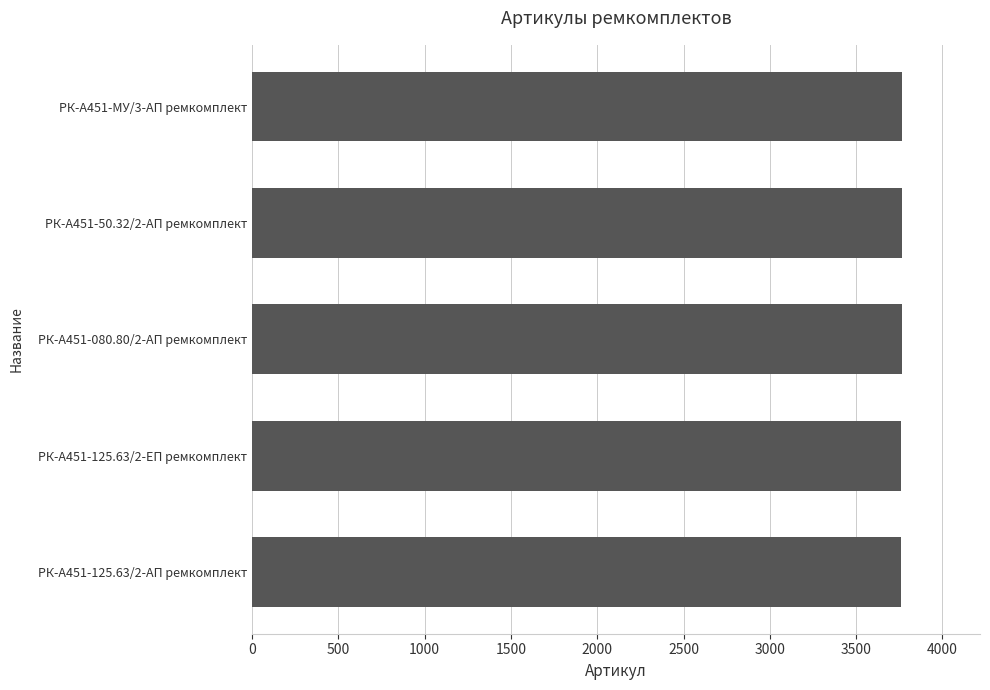

What is the ratio of the value at РК-А451-125.63/2-АП ремкомплект to the value at РК-А451-МУ/3-АП ремкомплект?

1.0